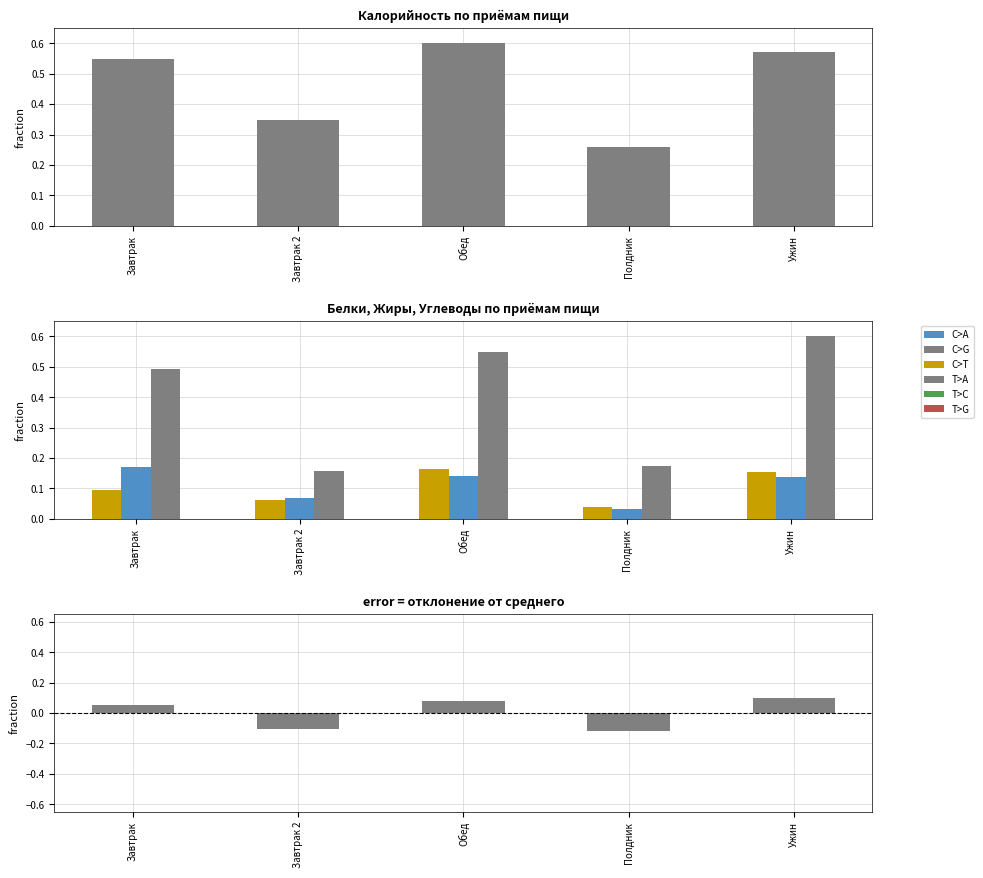

At which label does Белки reach its minimum?

Полдник